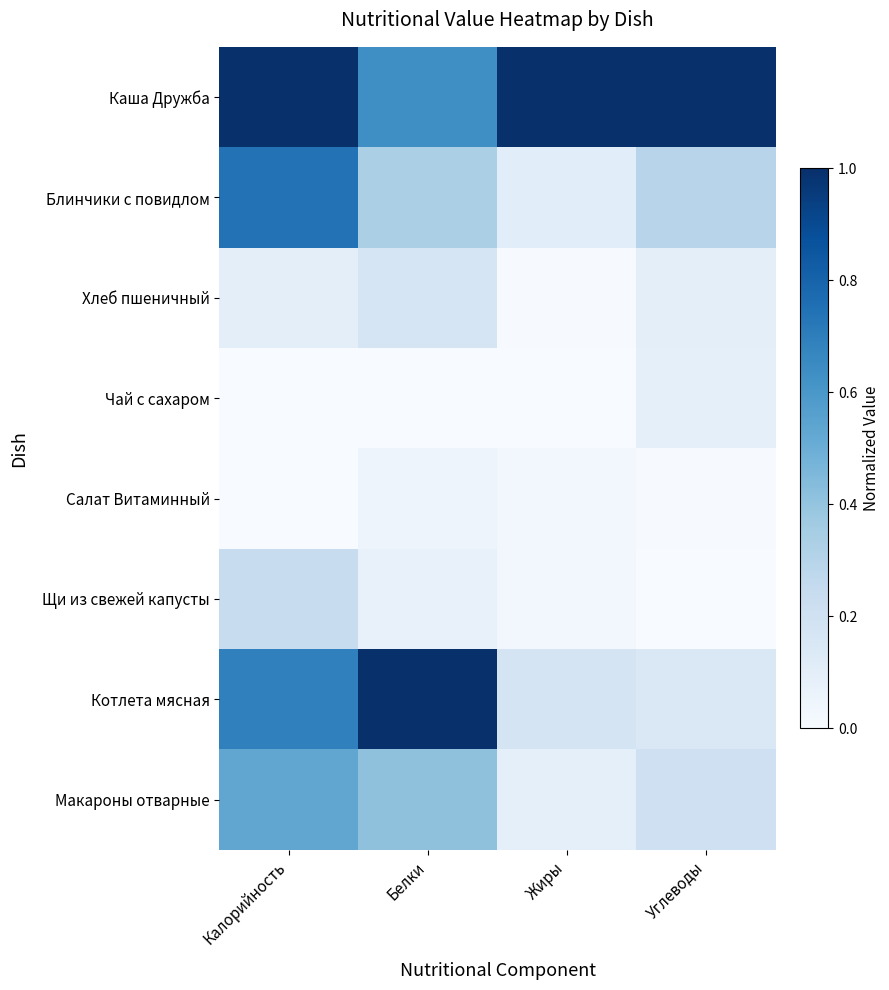

Reading left to right, transcribe all the data shown in this chart.

Каша Дружба: Калорийность=1.0	Белки=0.6	Жиры=1.0	Углеводы=1.0
Блинчики с повидлом: Калорийность=0.7	Белки=0.3	Жиры=0.1	Углеводы=0.3
Хлеб пшеничный: Калорийность=0.1	Белки=0.2	Жиры=0.0	Углеводы=0.1
Чай с сахаром: Калорийность=0.0	Белки=0.0	Жиры=0.0	Углеводы=0.1
Салат Витаминный: Калорийность=0.0	Белки=0.1	Жиры=0.0	Углеводы=0.0
Щи из свежей капусты: Калорийность=0.2	Белки=0.1	Жиры=0.0	Углеводы=0.0
Котлета мясная: Калорийность=0.7	Белки=1.0	Жиры=0.2	Углеводы=0.1
Макароны отварные: Калорийность=0.5	Белки=0.4	Жиры=0.1	Углеводы=0.2